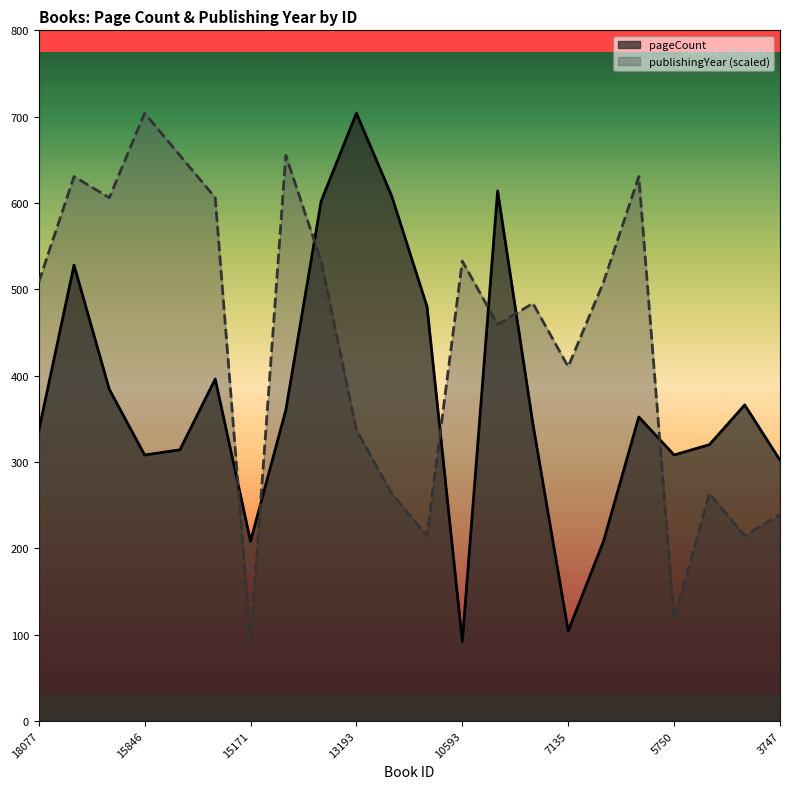

Which category has the highest value across all series?

13193